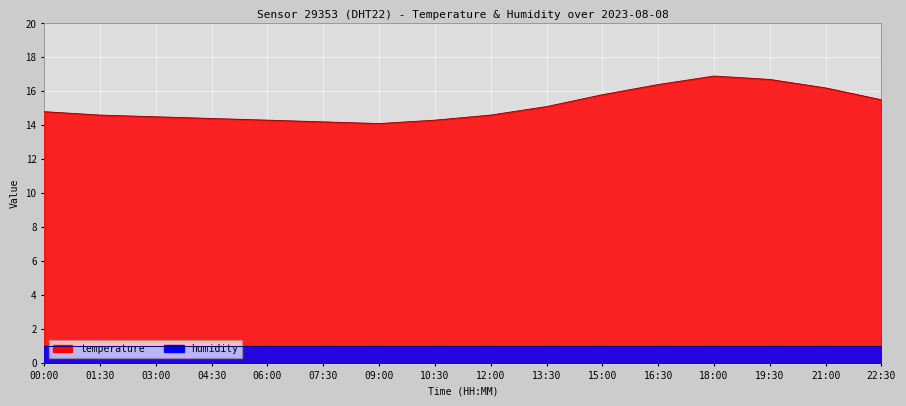

List the labels in order of value, smallest first.

09:00, 07:30, 06:00, 10:30, 04:30, 03:00, 01:30, 12:00, 00:00, 13:30, 22:30, 15:00, 21:00, 16:30, 19:30, 18:00